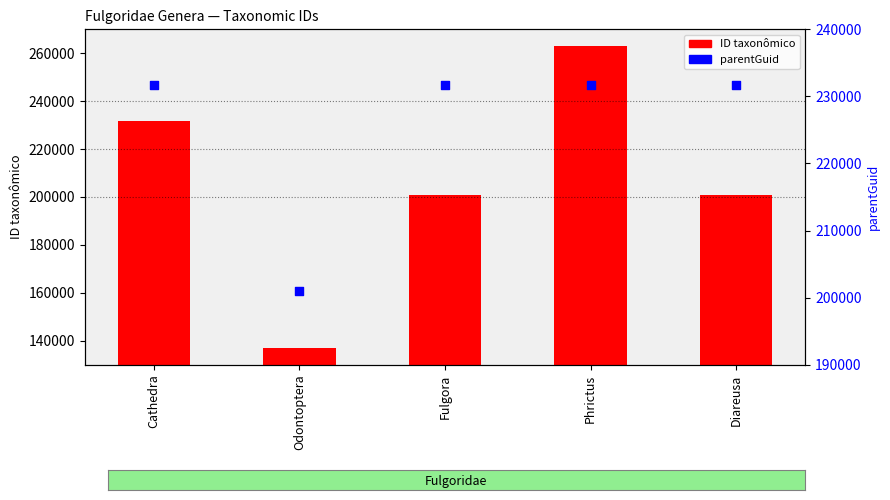

Which series has the widest spread of Y values?

ID taxonômico